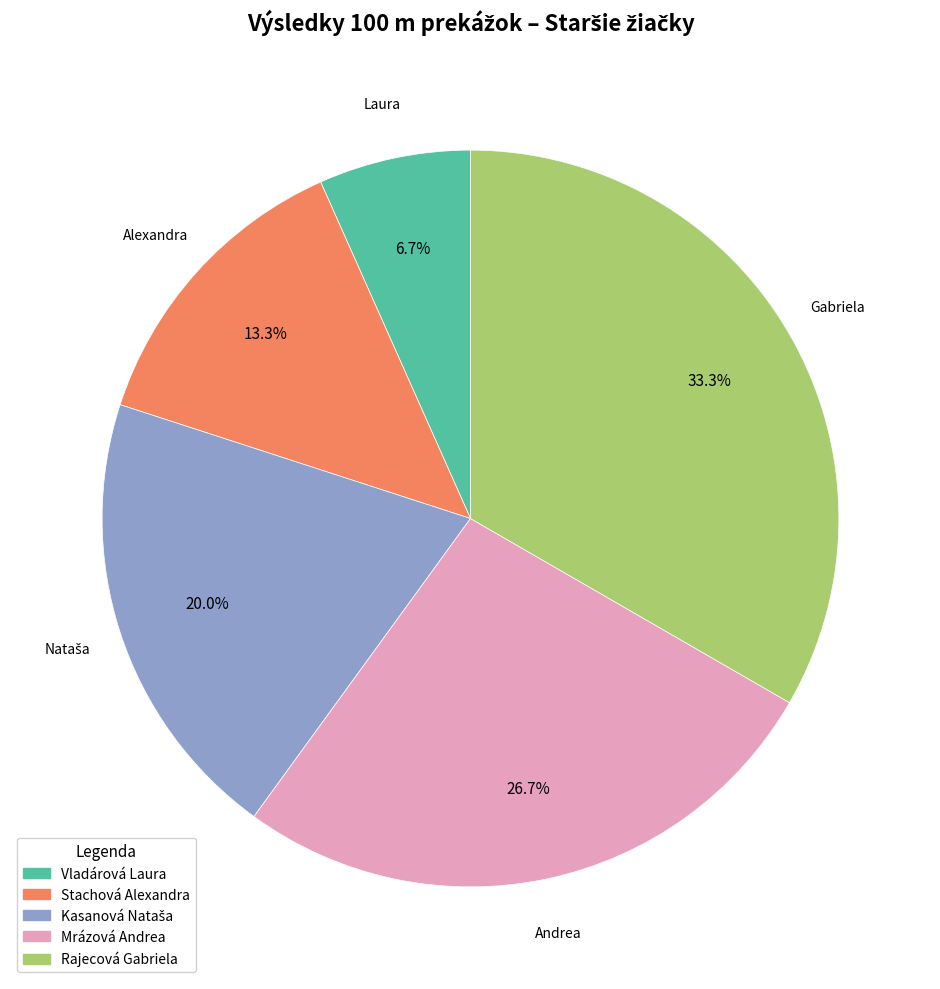

To the nearest percent, what percentage of the pie is Vladárová Laura?

7%